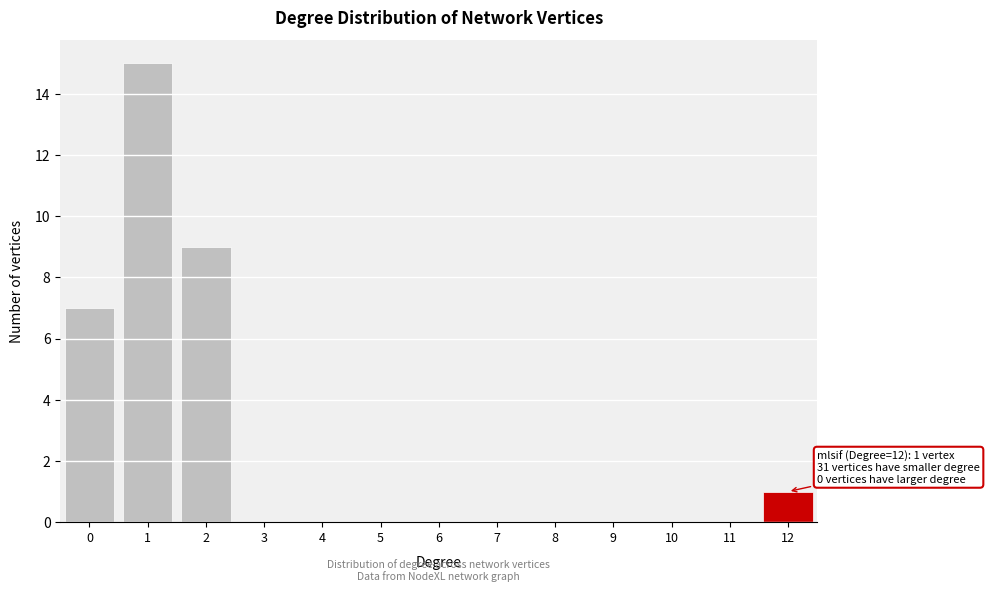

Reading right to left, transcribe all the data shown in this chart.

12=1	11=0	10=0	9=0	8=0	7=0	6=0	5=0	4=0	3=0	2=9	1=15	0=7